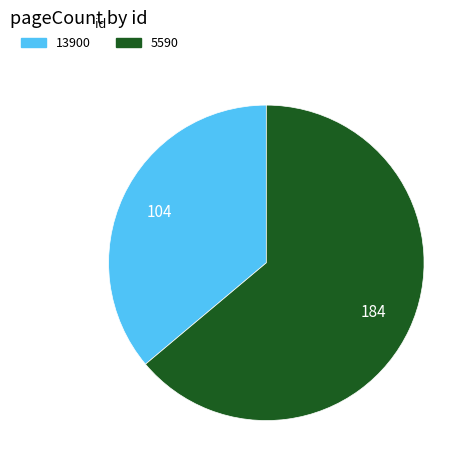

What is the smallest slice in the pie chart?

13900